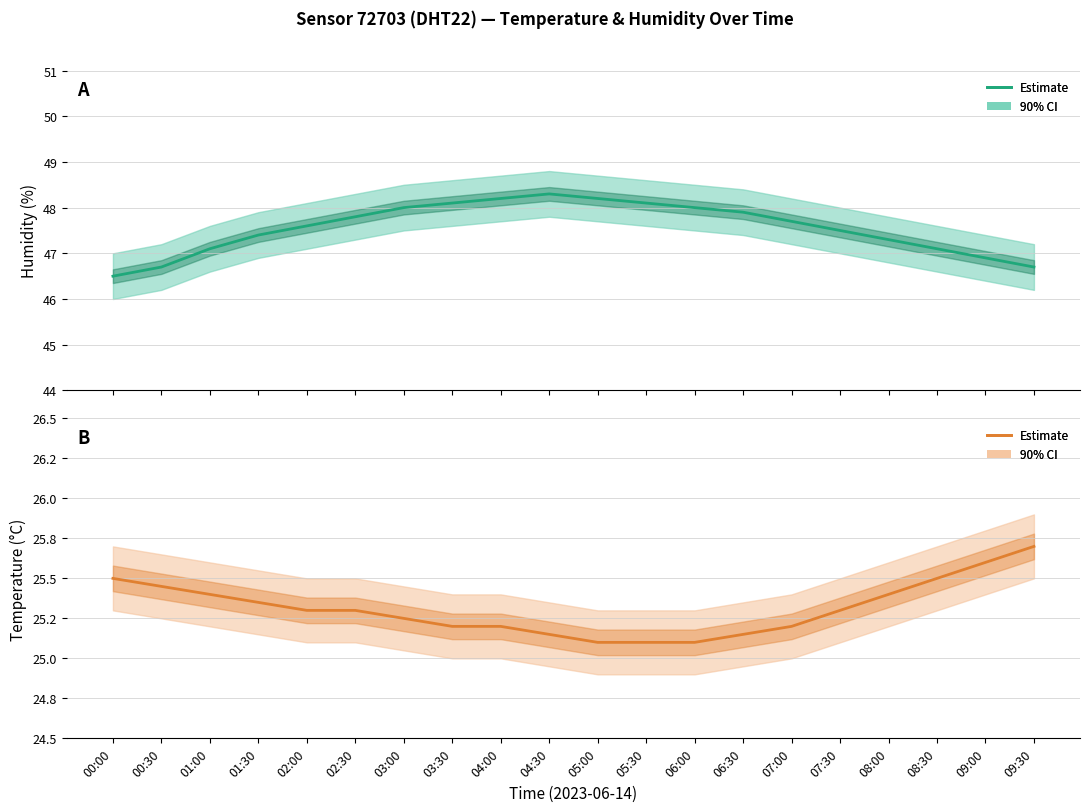

Where is Humidity estimate nearest to the value 47?

01:00